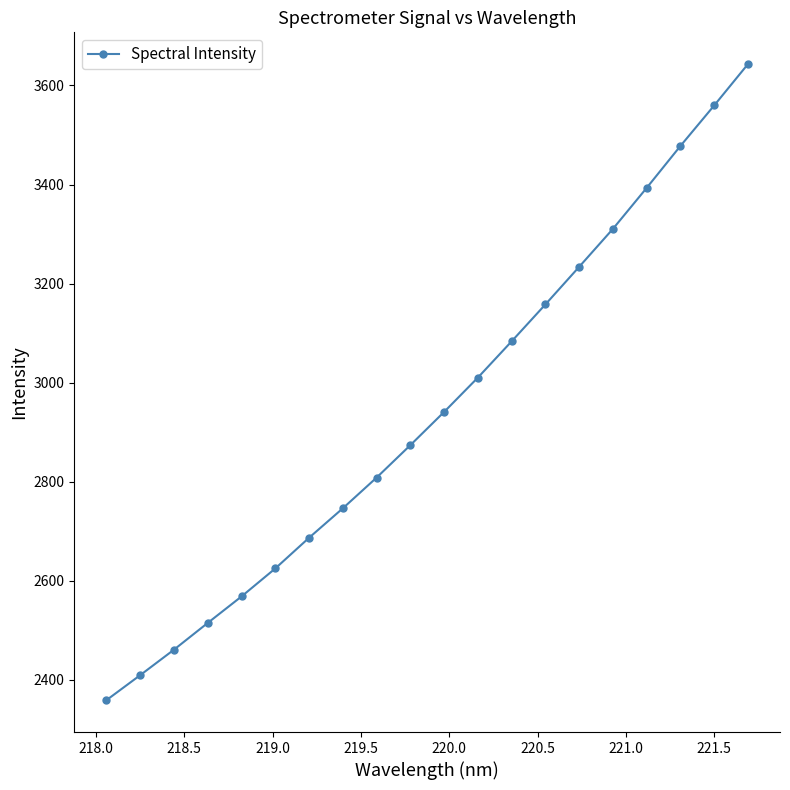

What is the value of the 9th point from the left?

2808.1